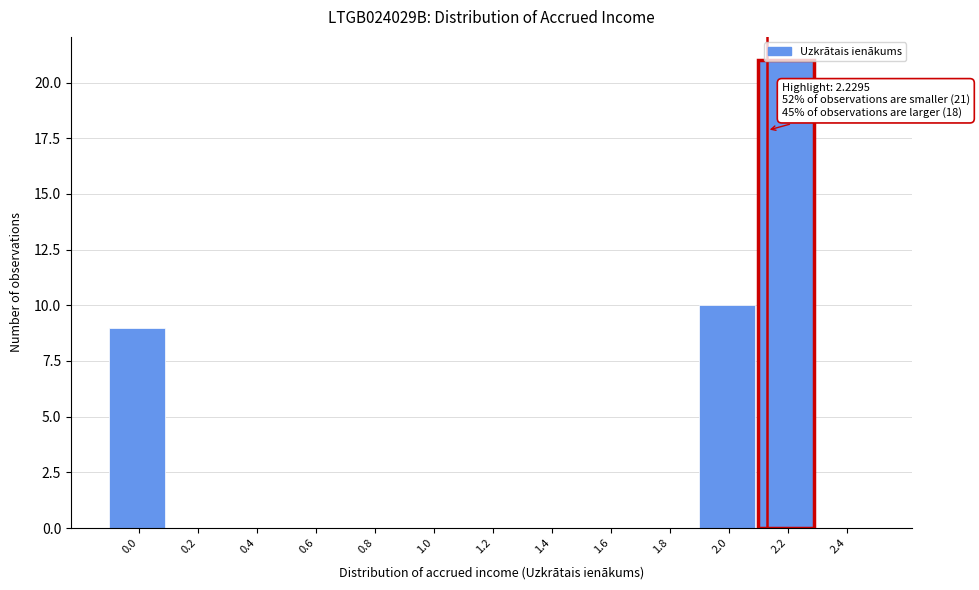

What is the change in value from 0.8 to 2.2?

+21